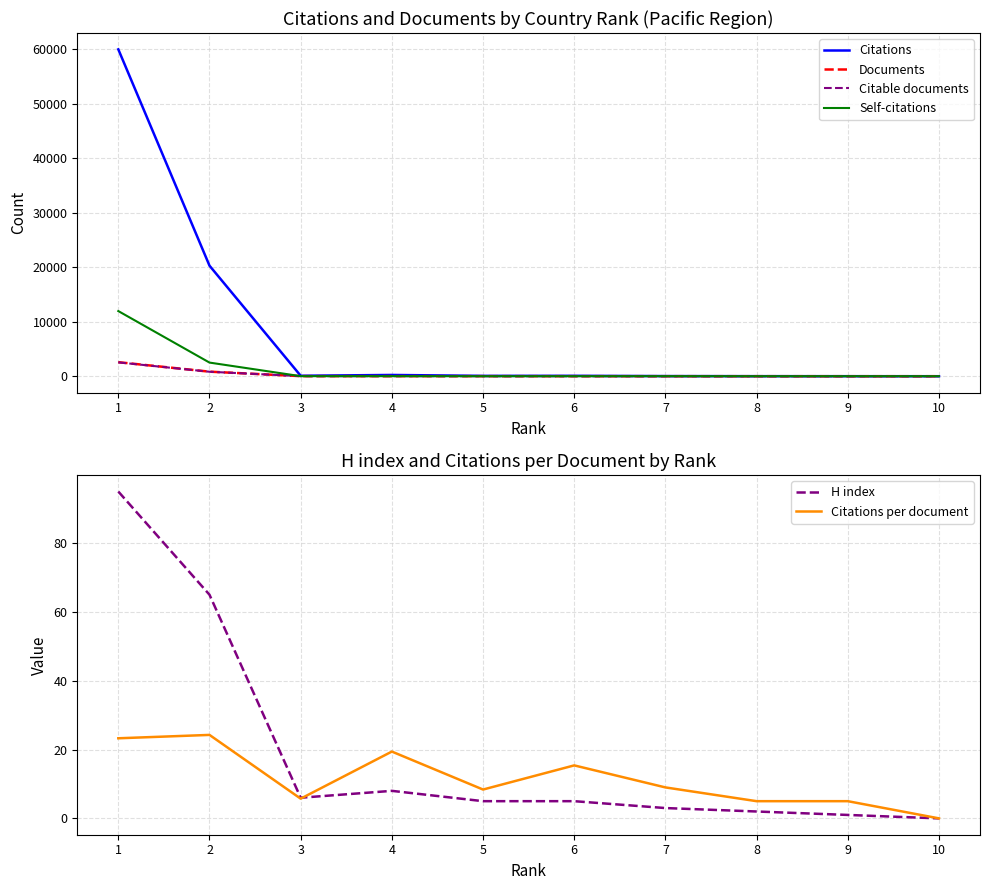

What is the difference between the maximum and minimum values in the Documents series?

2577